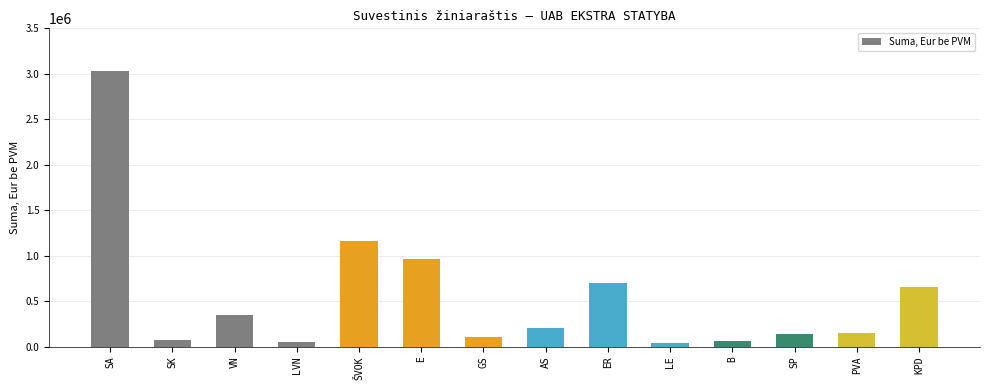

What is the sum of all values?

7697777.8